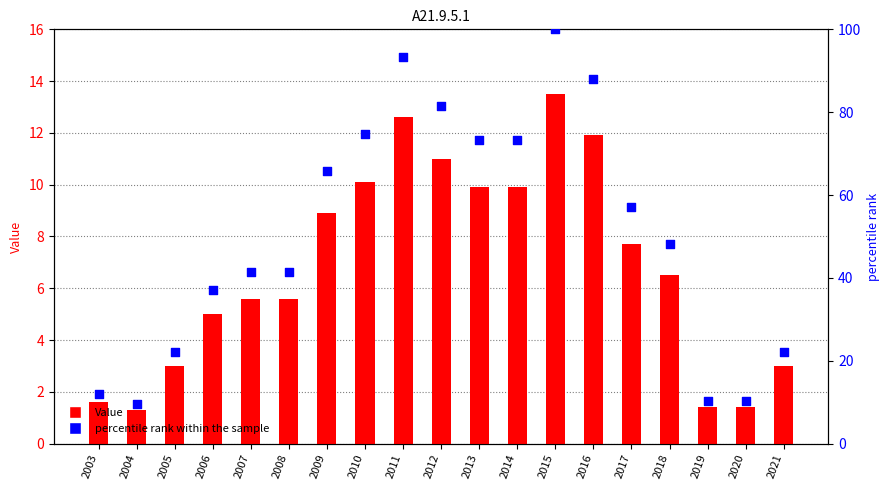

At how many categories does at least one series exceed 25?

13